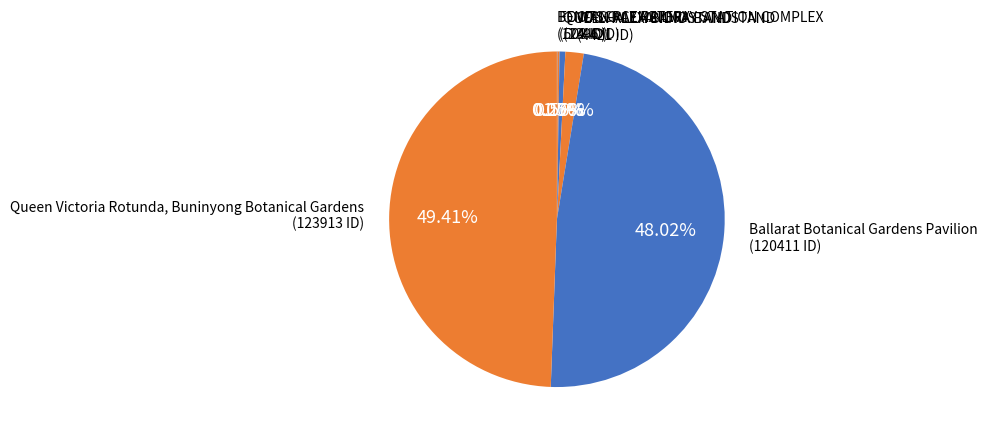

Does any single category account for the majority?

No